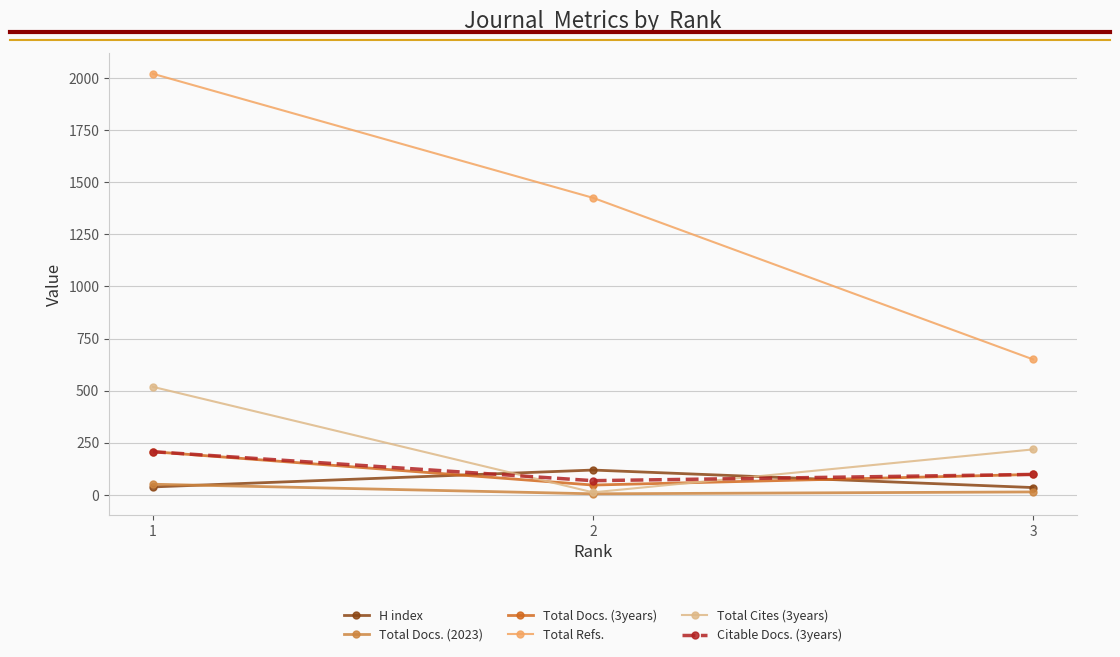

What is the smallest value displayed?

5